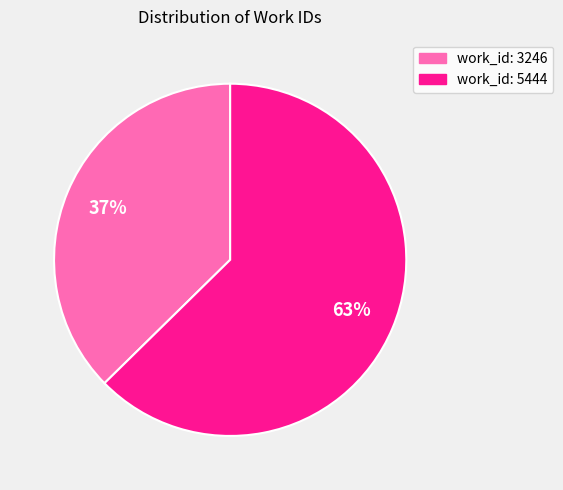

To the nearest percent, what is the average slice percentage?

50%